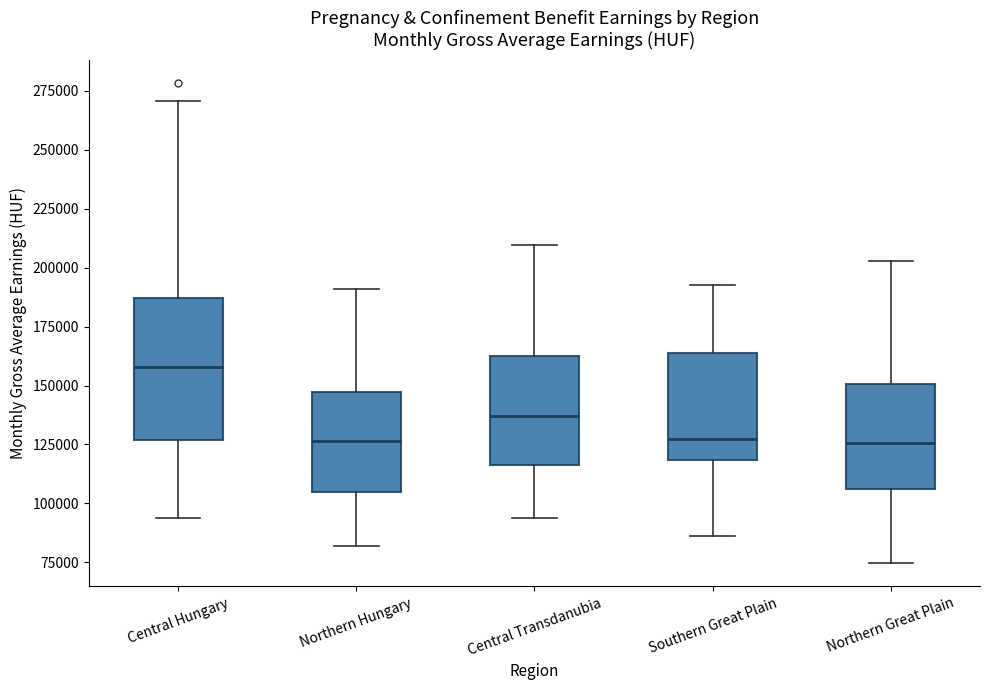

Which box has the highest median line?

Central Hungary